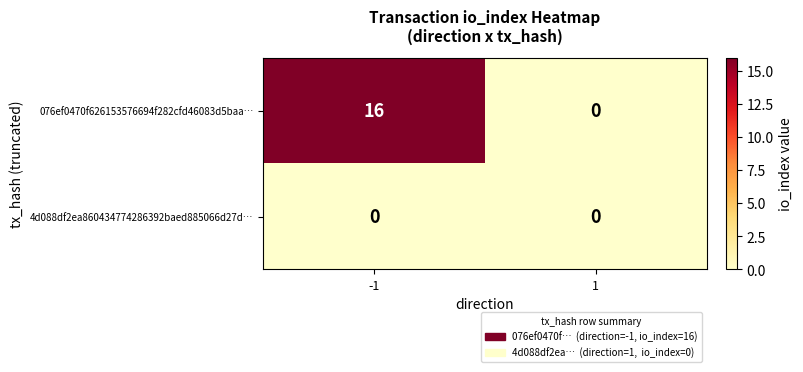

Reading right to left, what are all the values shown in this chart?

076ef0470f626153576694f282cfd46083d5baa…: 1=0	-1=16
4d088df2ea860434774286392baed885066d27d…: 1=0	-1=0